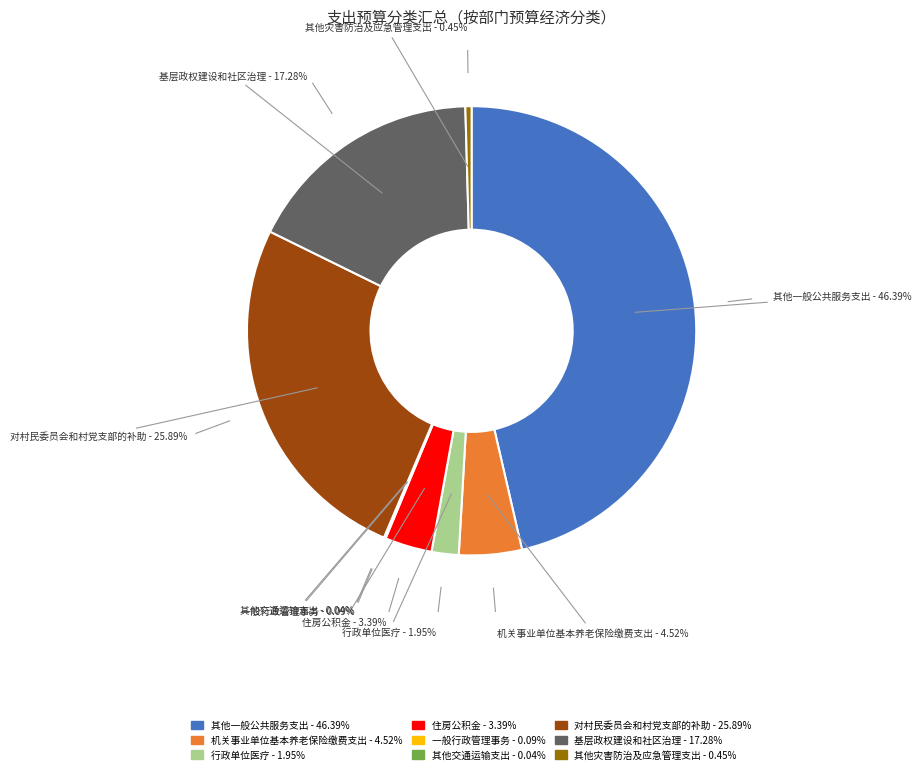

Which slice is the largest?

其他一般公共服务支出